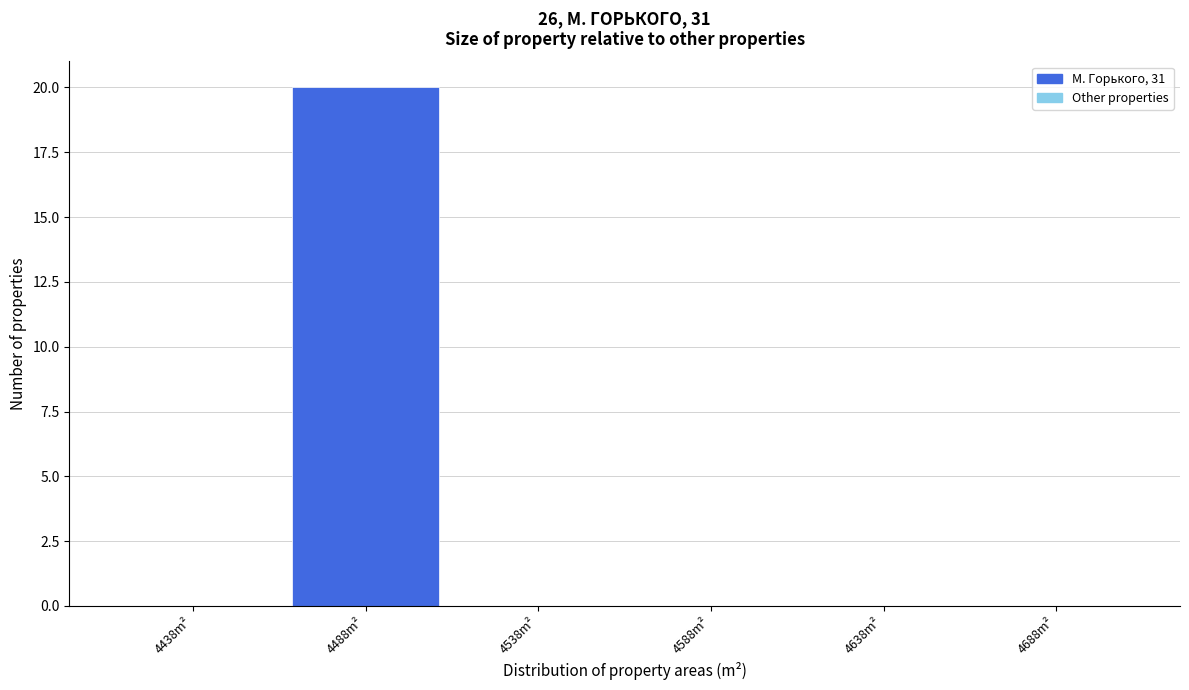

Reading left to right, extract all data points from this chart.

4438m²=0	4488m²=20	4538m²=0	4588m²=0	4638m²=0	4688m²=0